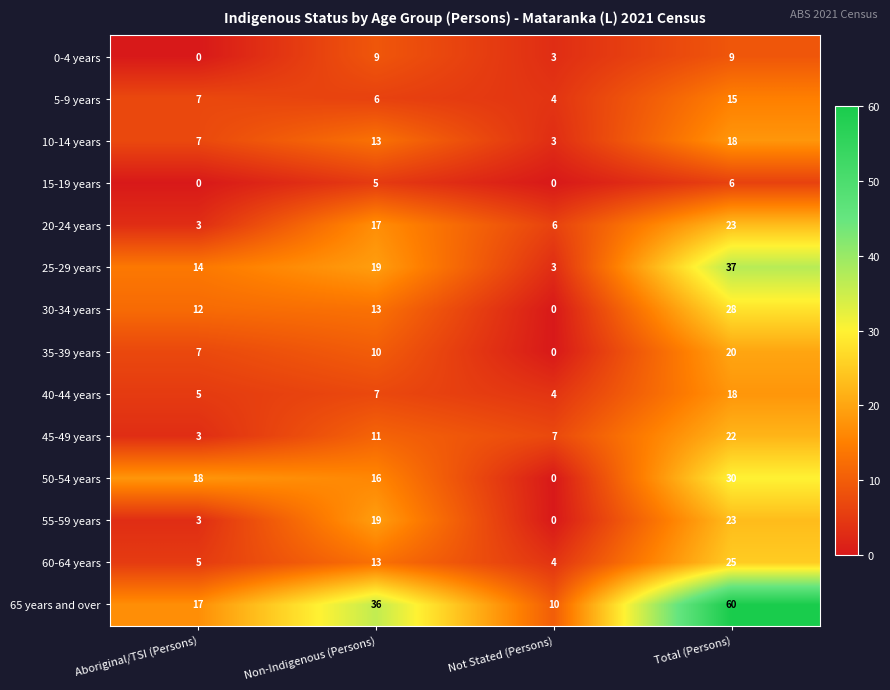

What is the average value of the 20-24 years series?

12